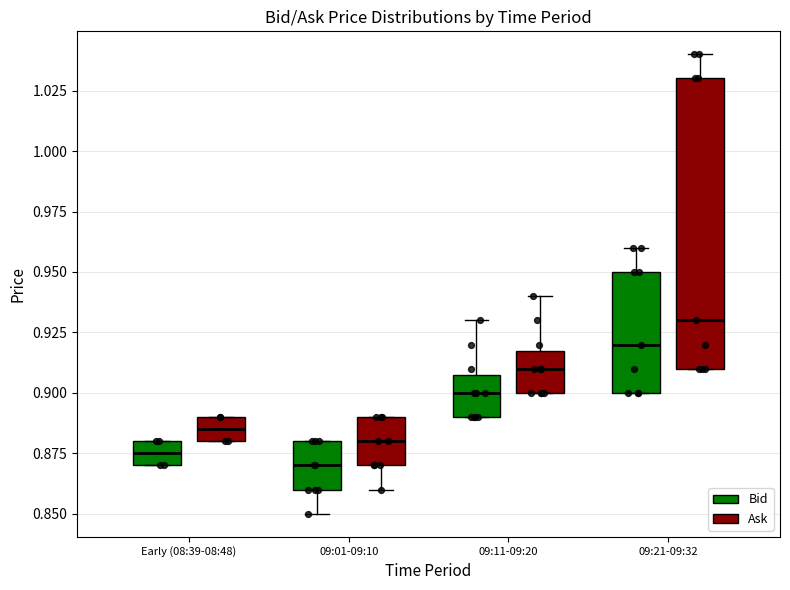

Reading left to right, read every box against the y-axis: the position of its median line, the range the box covers, and the ends of its whiskers. The values are not printed on the chart, so give them approximately, as read against the axis.

Early (08:39-08:48) (Bid): median 0.875, box 0.870 to 0.880, whiskers 0.870 to 0.880
Early (08:39-08:48) (Ask): median 0.885, box 0.880 to 0.890, whiskers 0.880 to 0.890
09:01-09:10 (Bid): median 0.870, box 0.860 to 0.880, whiskers 0.850 to 0.880
09:01-09:10 (Ask): median 0.880, box 0.870 to 0.890, whiskers 0.860 to 0.890
09:11-09:20 (Bid): median 0.900, box 0.890 to 0.910, whiskers 0.890 to 0.930
09:11-09:20 (Ask): median 0.910, box 0.900 to 0.920, whiskers 0.900 to 0.940
09:21-09:32 (Bid): median 0.920, box 0.900 to 0.950, whiskers 0.900 to 0.960
09:21-09:32 (Ask): median 0.930, box 0.910 to 1.030, whiskers 0.910 to 1.040